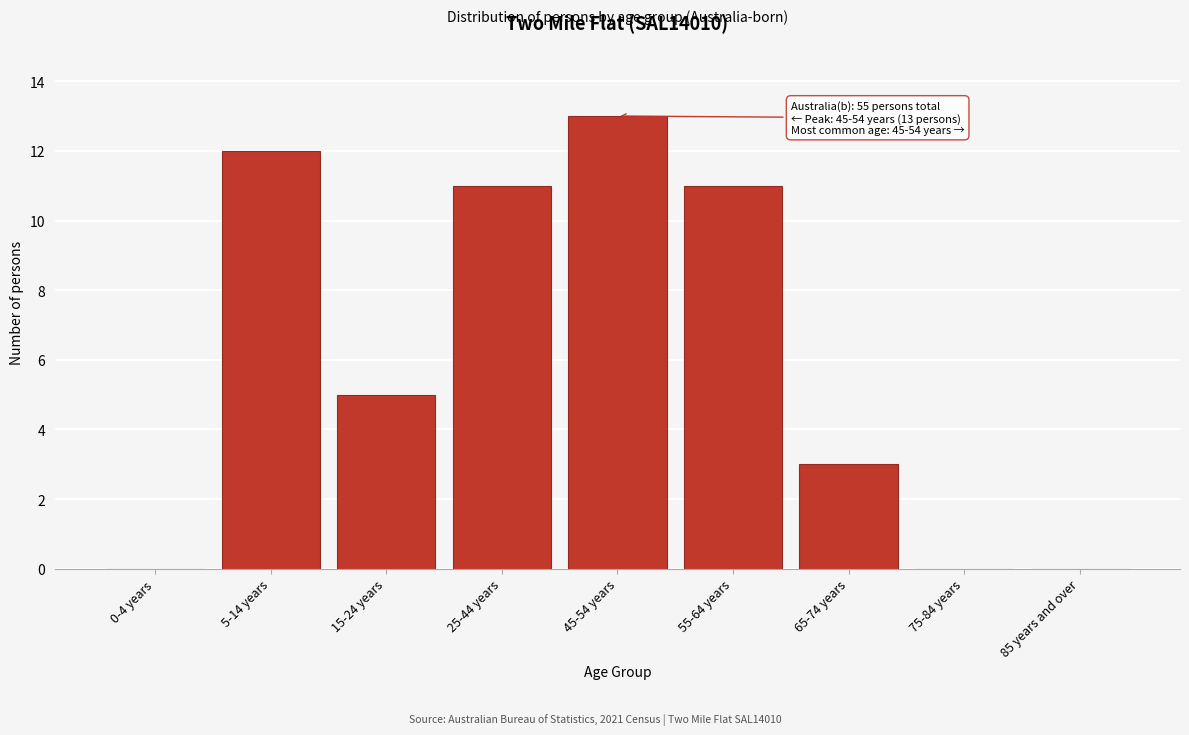

Reading left to right, extract all data points from this chart.

0-4 years=0	5-14 years=12	15-24 years=5	25-44 years=11	45-54 years=13	55-64 years=11	65-74 years=3	75-84 years=0	85 years and over=0